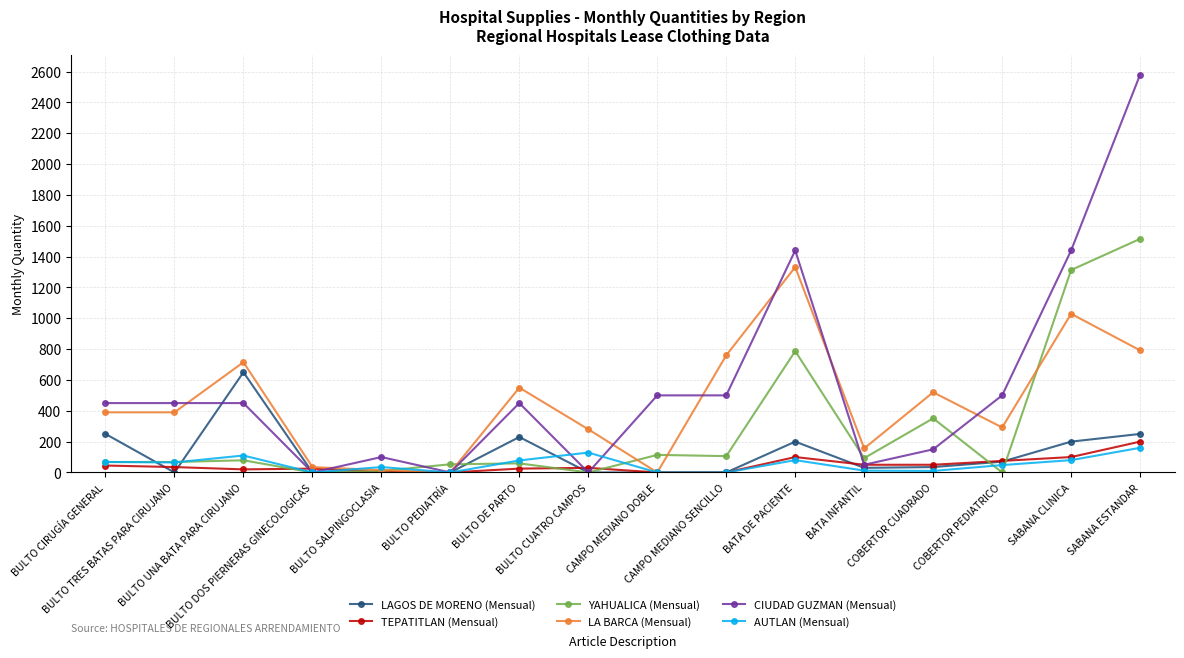

True or false: YAHUALICA (Mensual) and LAGOS DE MORENO (Mensual) cross at least once.

True